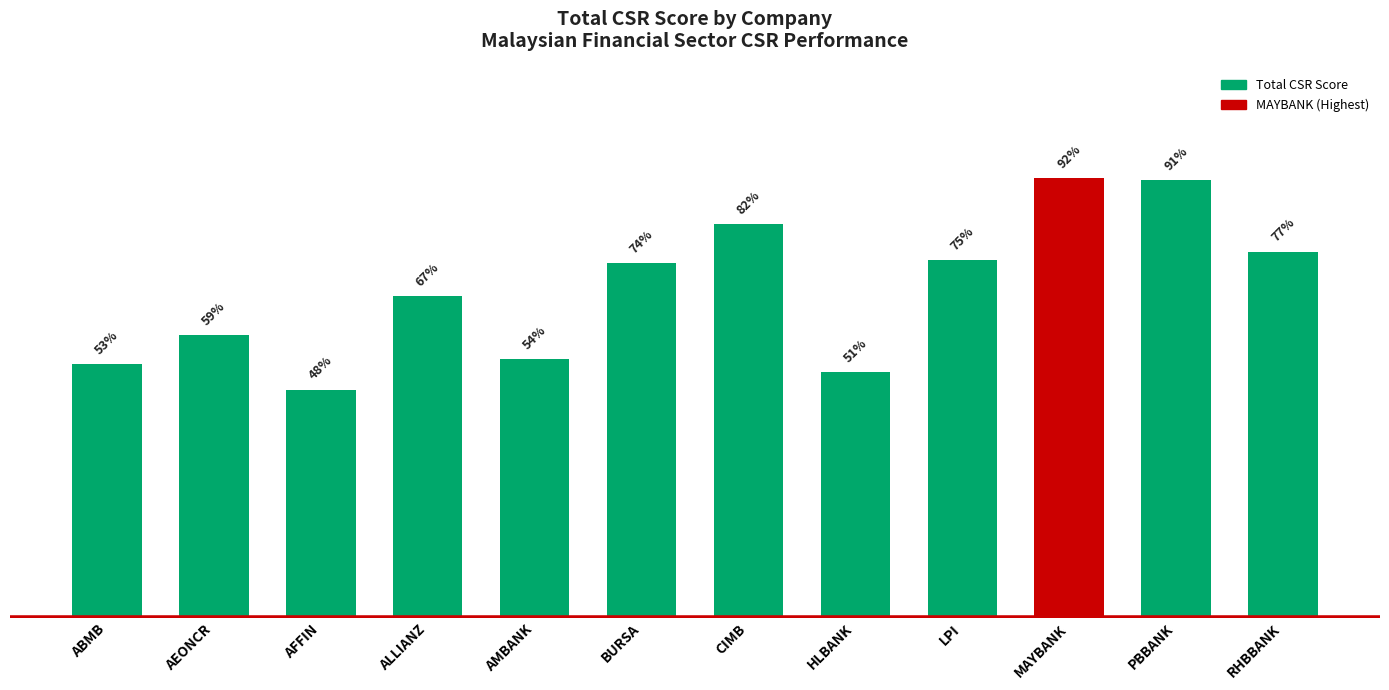

True or false: the data shows 0.2 at ALLIANZ.

False